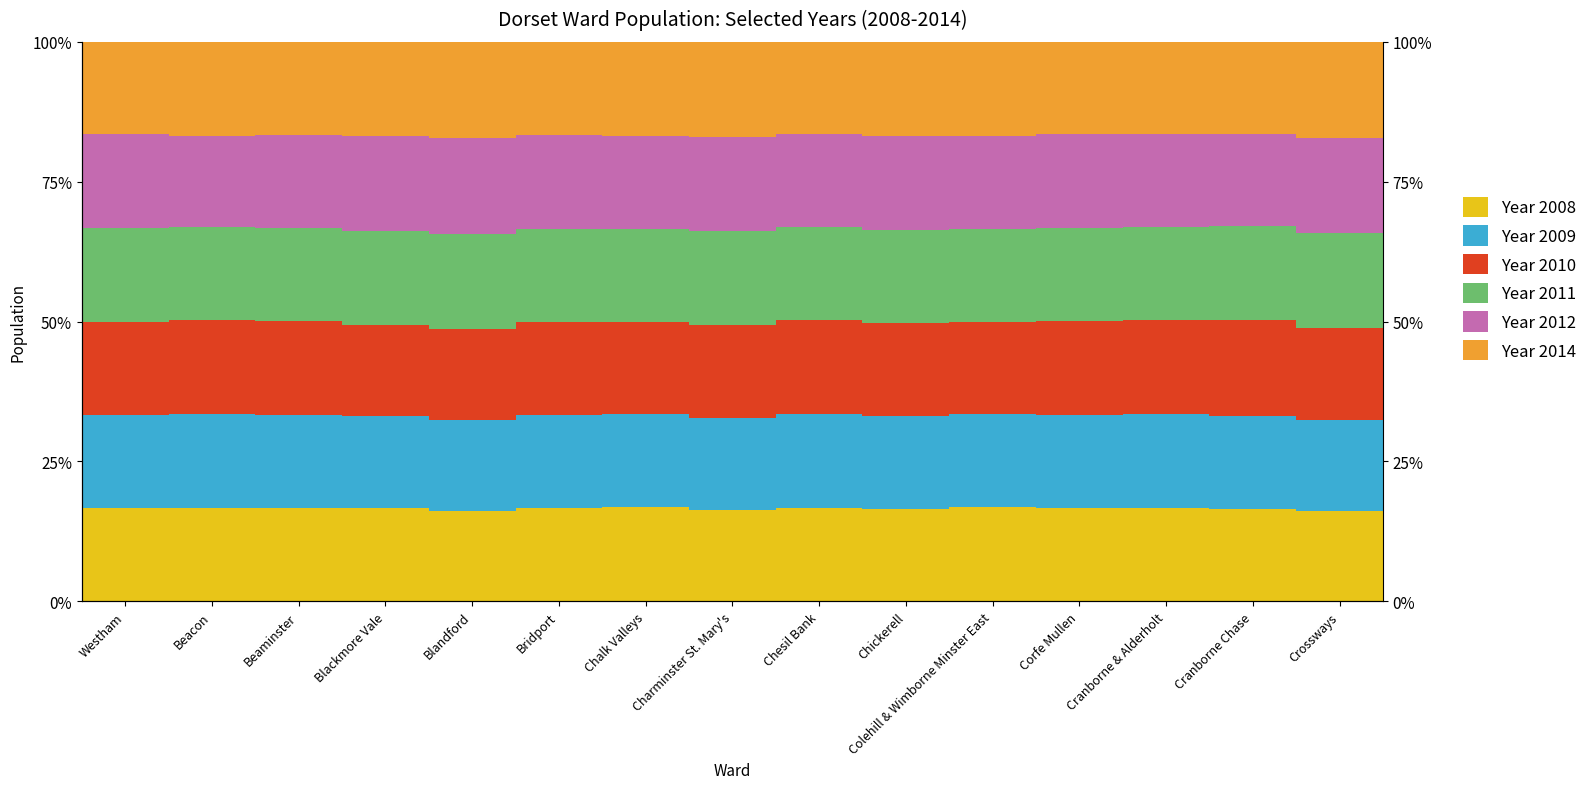

True or false: Year 2012 has a value of 16.7 at Beaminster.

True